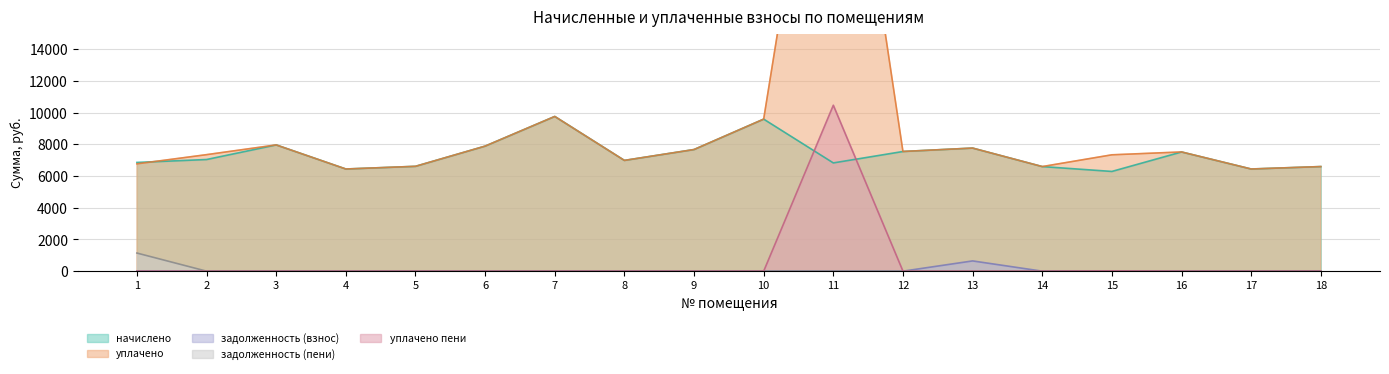

What are all the series names shown in the legend?

начислено, уплачено, задолженность (взнос), задолженность (пени), уплачено пени